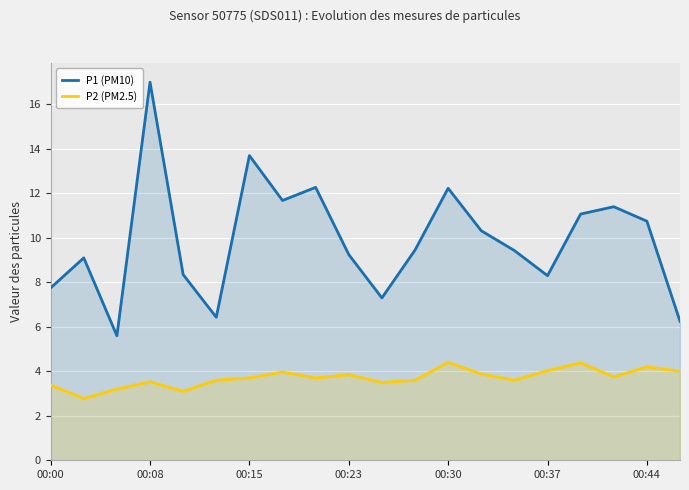

True or false: P1 (PM10) and P2 (PM2.5) intersect in this chart.

False